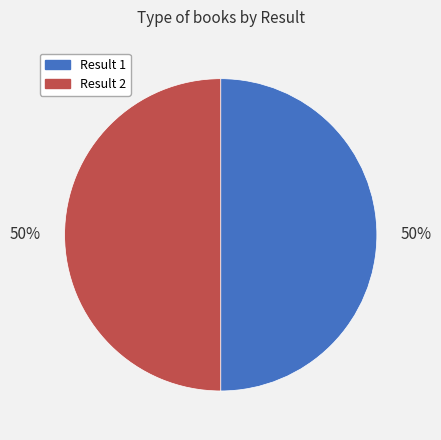

How many segments does this pie chart have?

2